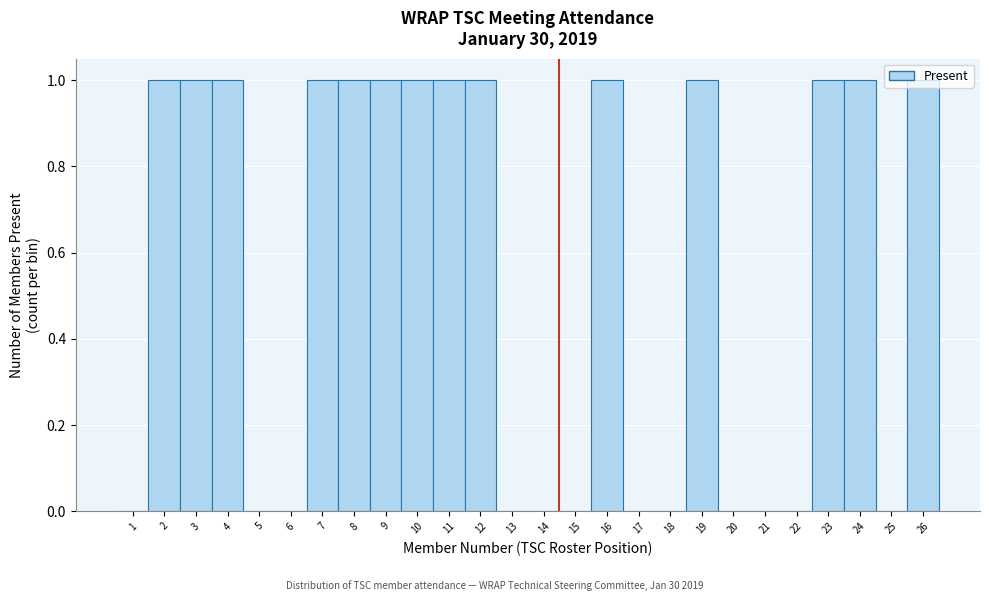

True or false: the data shows 0 at 6.

True